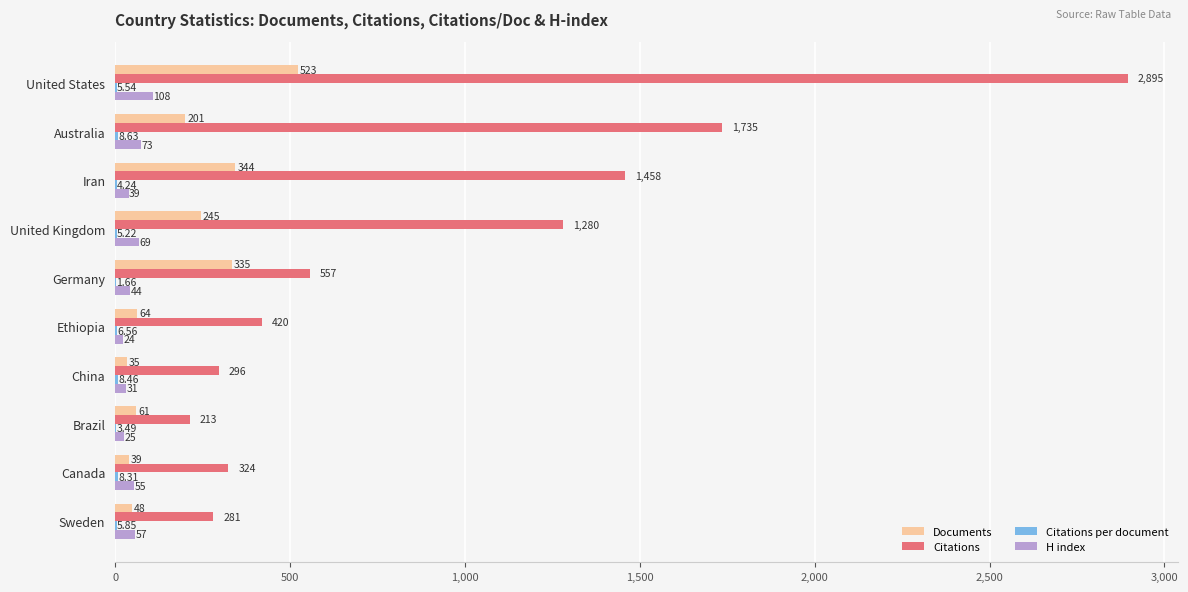

Between Iran and United Kingdom, which series saw the biggest shift?

Citations